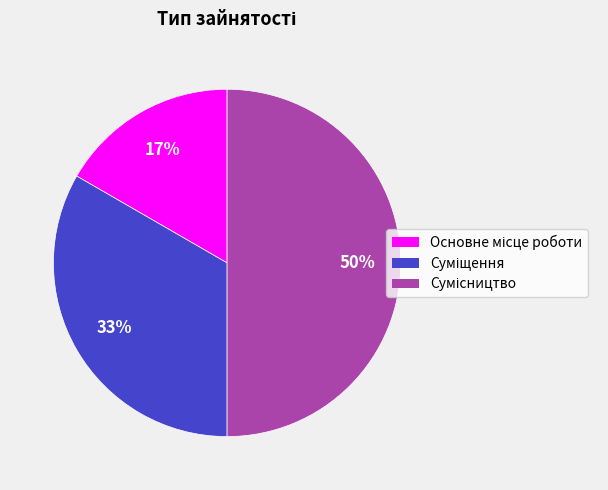

Count the number of slices in the pie.

3